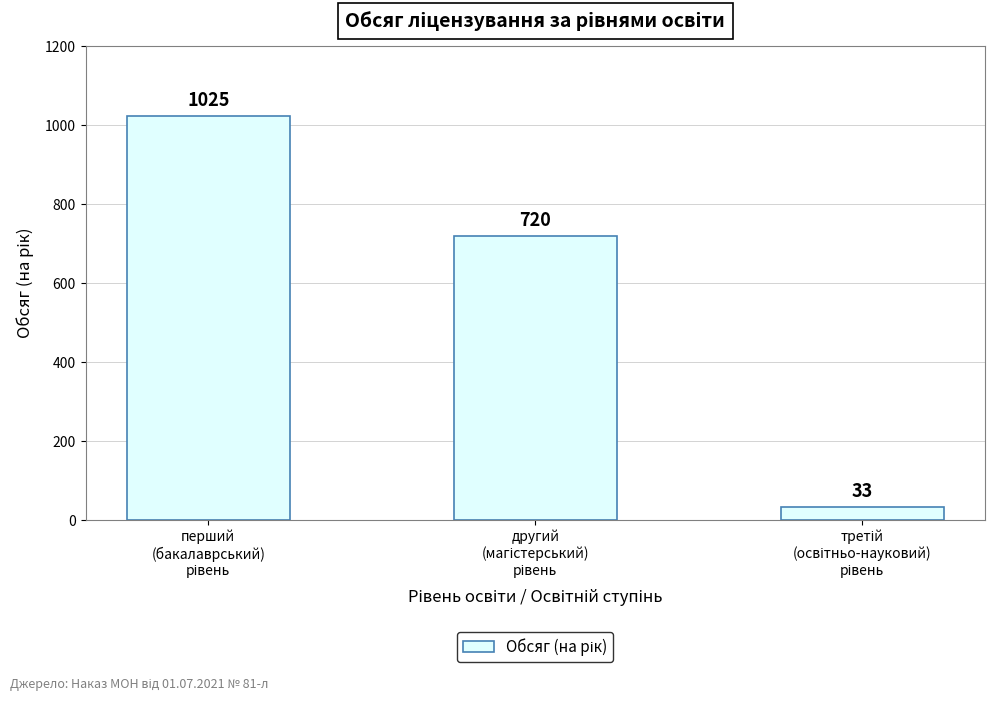

What is the greatest value displayed?

1025